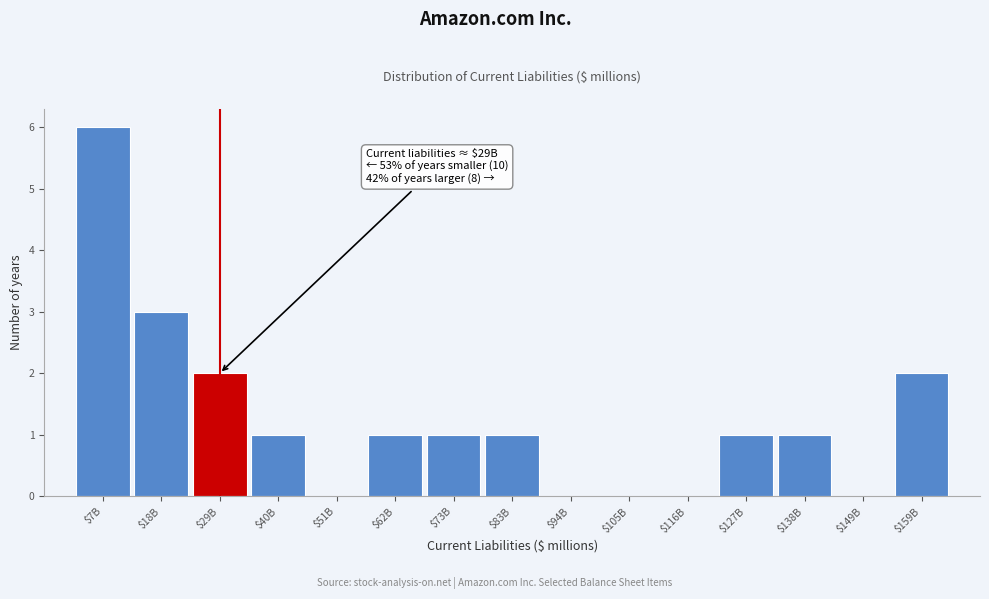

True or false: the data shows 3 at $18B.

True